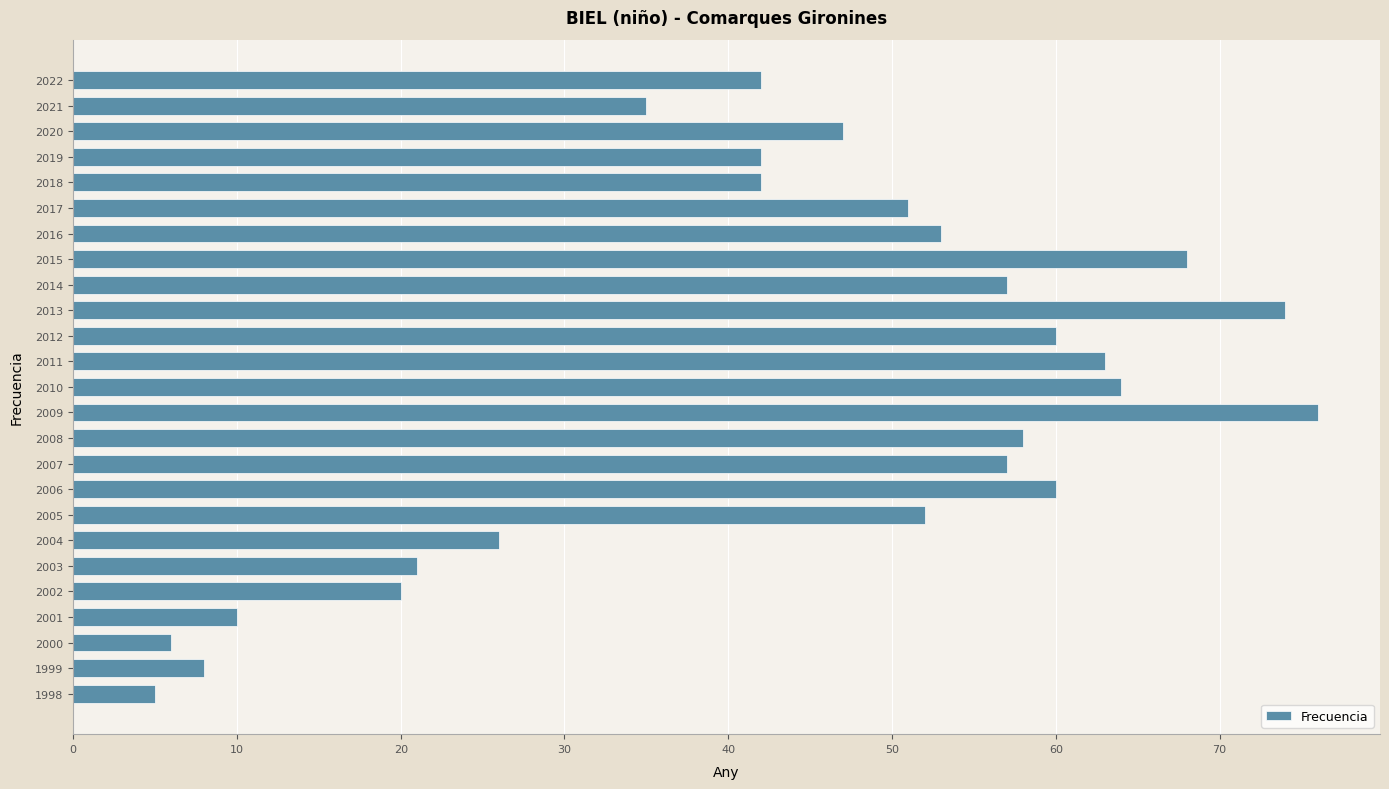

What is the difference between the maximum and minimum values?

71